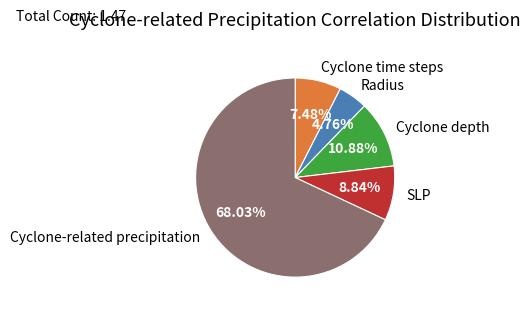

To the nearest percent, what is the difference between the SLP and Radius slice percentages?

4%